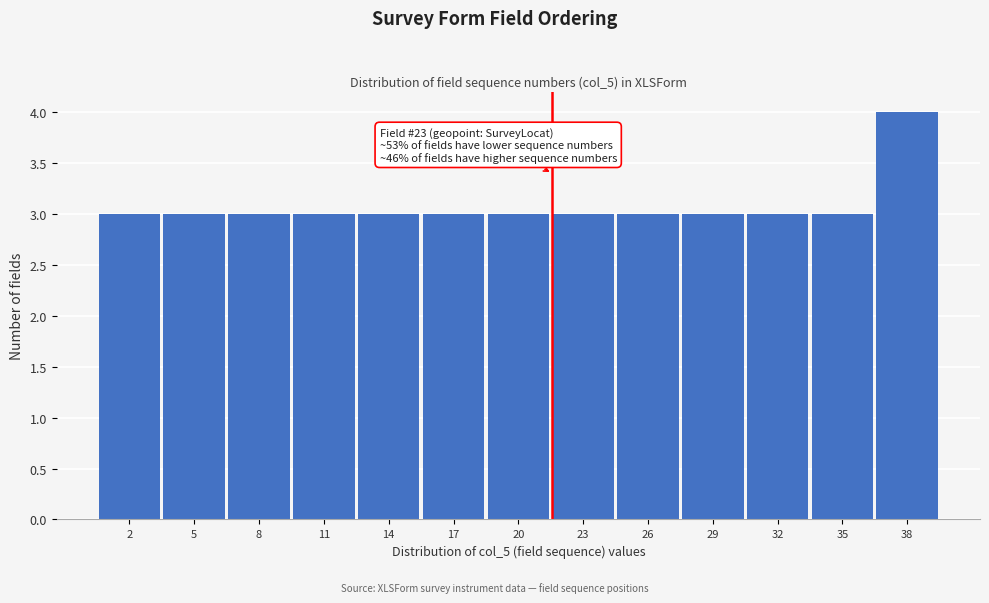

Reading left to right, extract all data points from this chart.

2=3	5=3	8=3	11=3	14=3	17=3	20=3	23=3	26=3	29=3	32=3	35=3	38=4